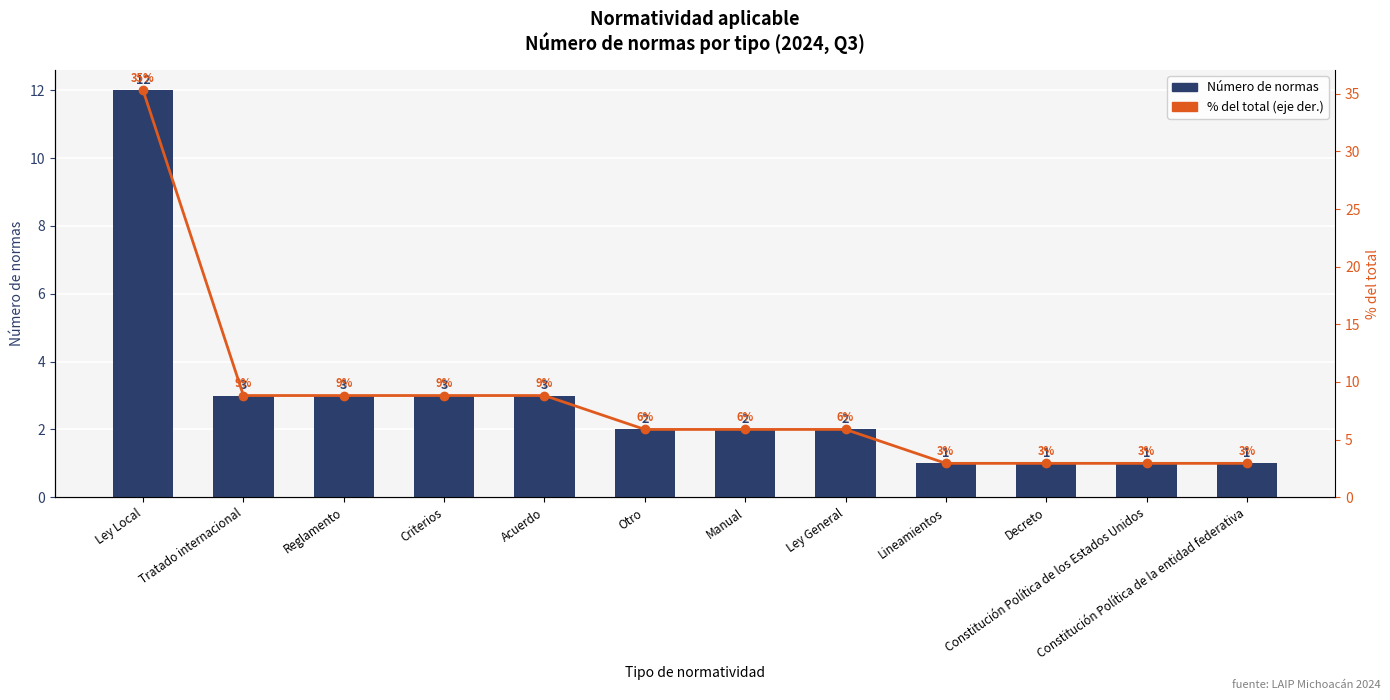

At which category is the sum across all series the highest?

Ley Local